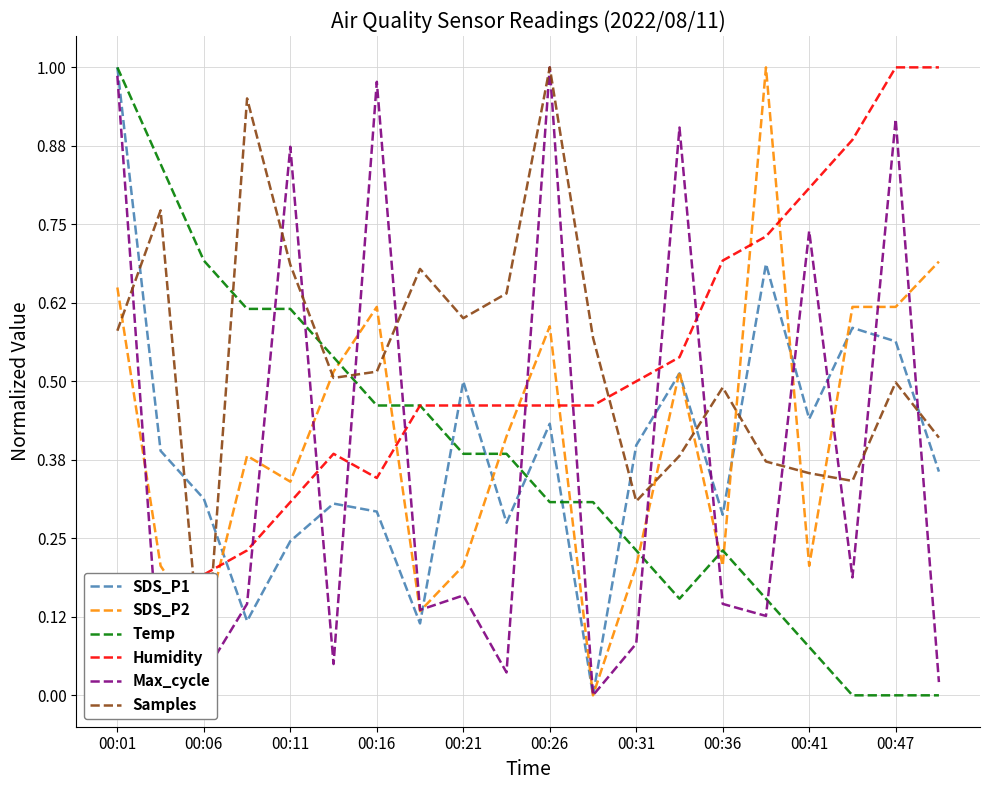

What is the difference between the maximum and second lowest values in the Samples series?

0.7